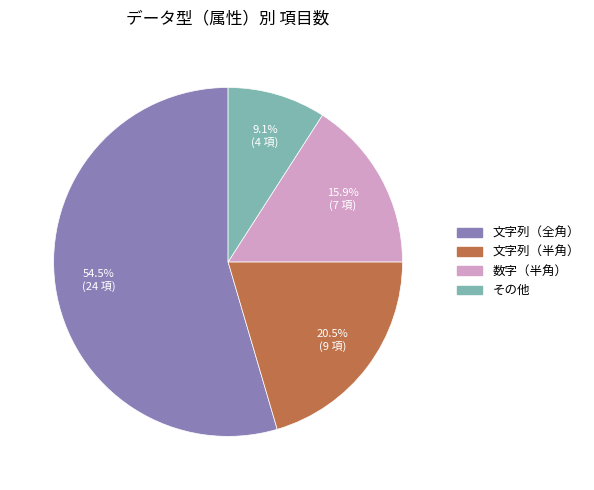

How many segments does this pie chart have?

4